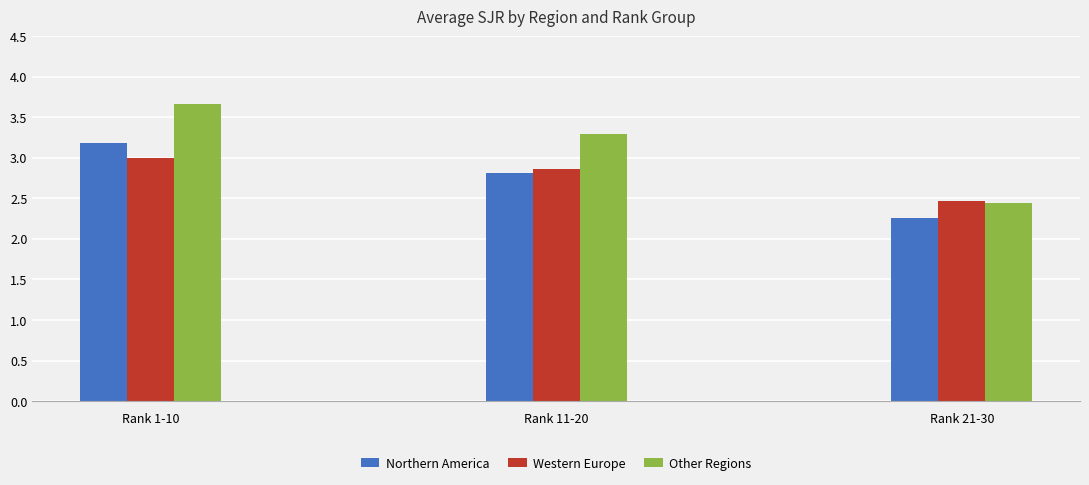

What is the label of the 1st bar from the right?

Rank 21-30